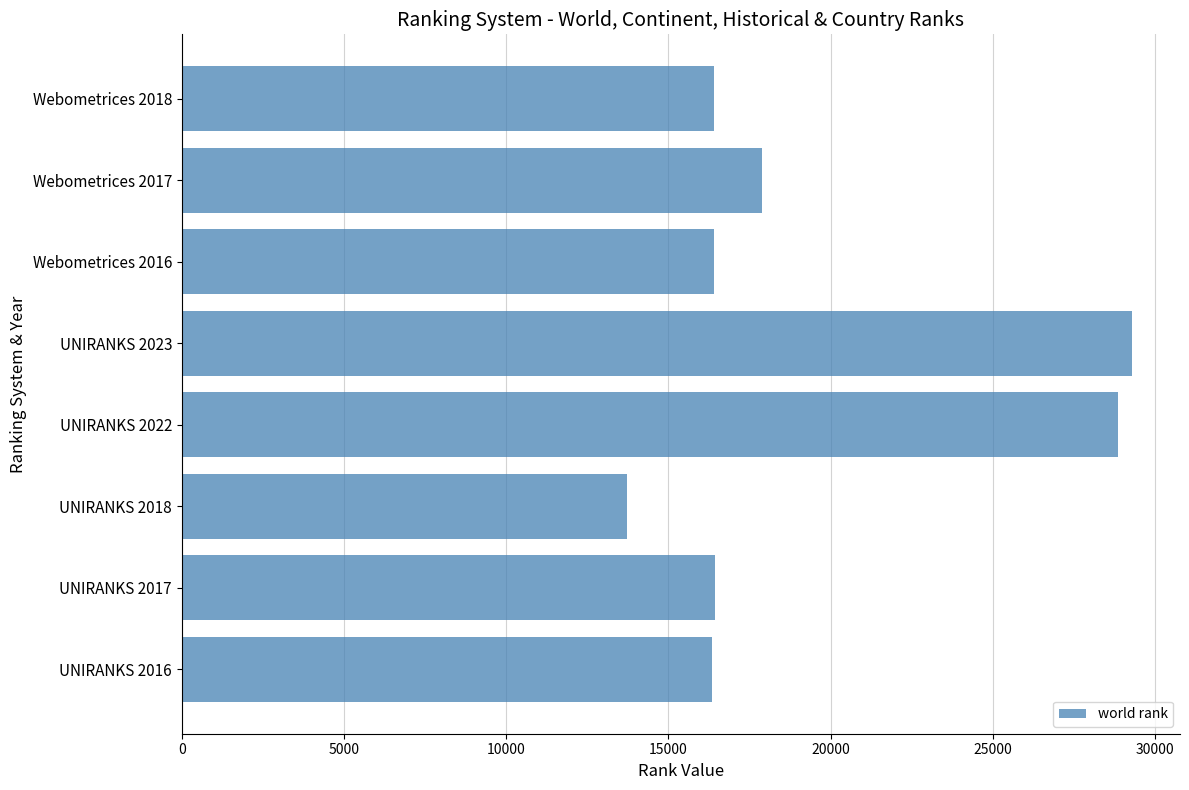

Which has a higher value, UNIRANKS 2023 or Webometrices 2018?

UNIRANKS 2023